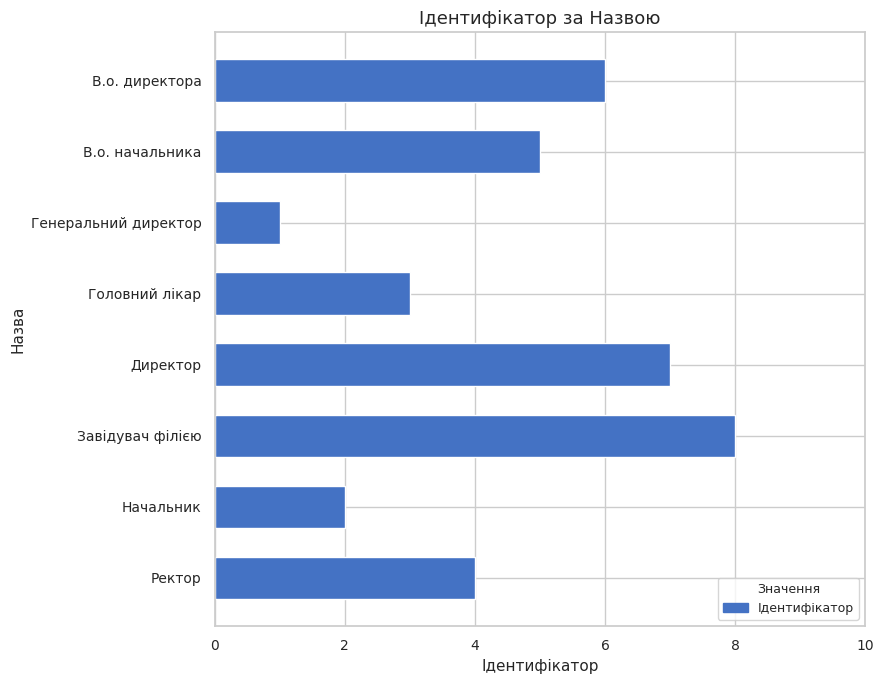

What position from the top is В.о. директора?

1